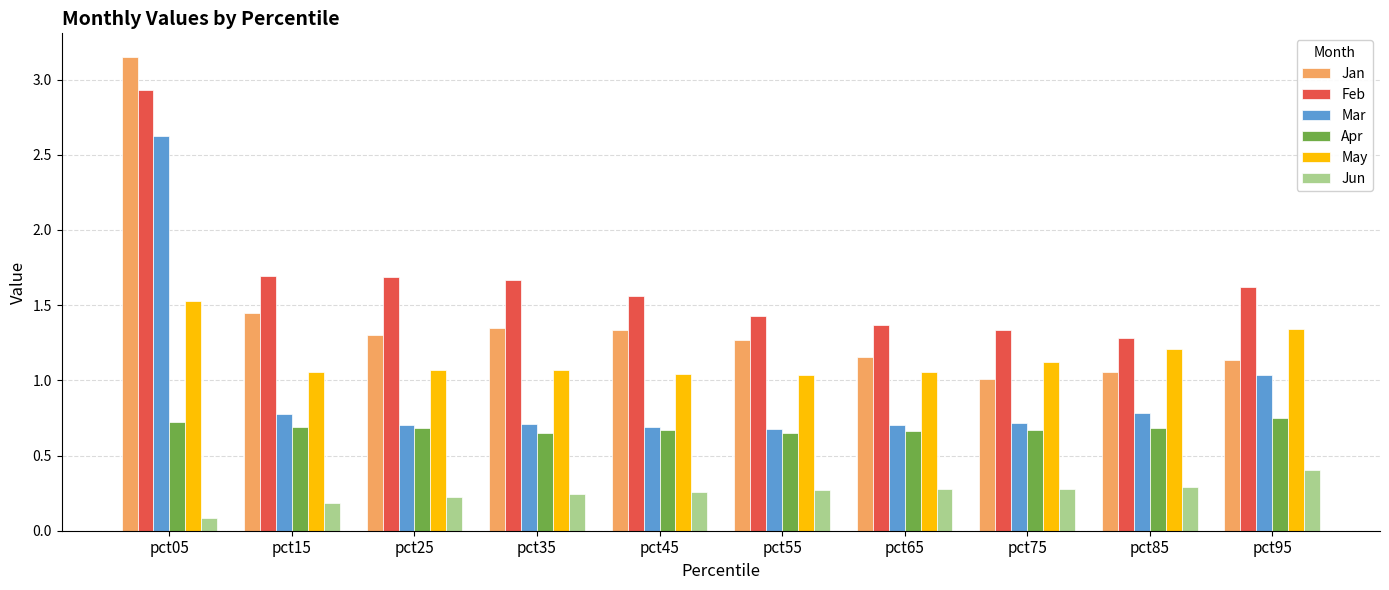

Is it true that Feb equals 1.6 at pct95?

True